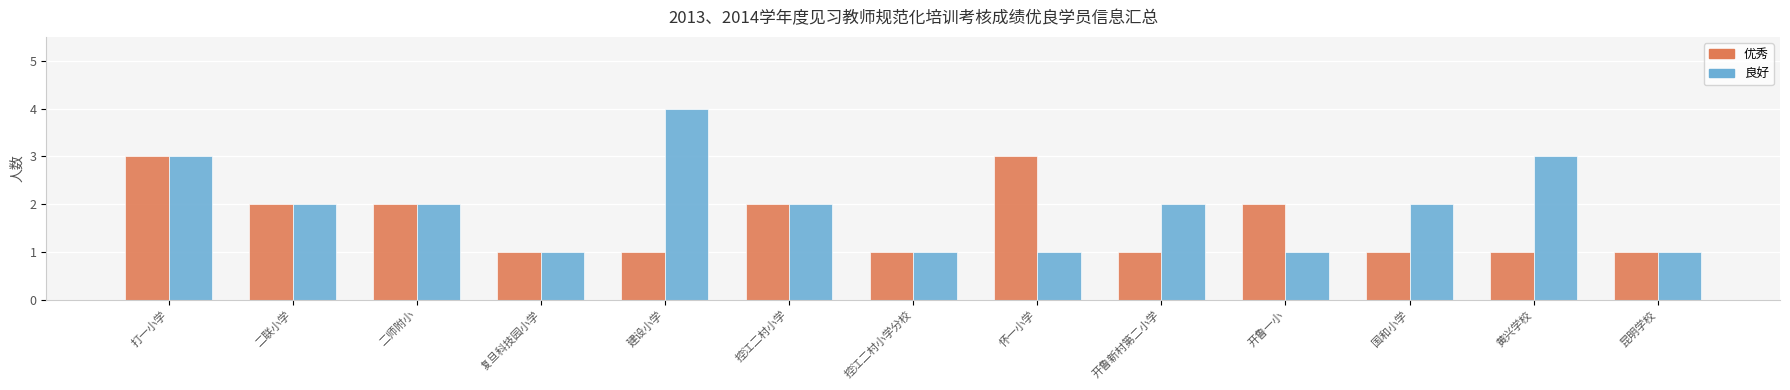

What is the sum of all 良好 values?

25